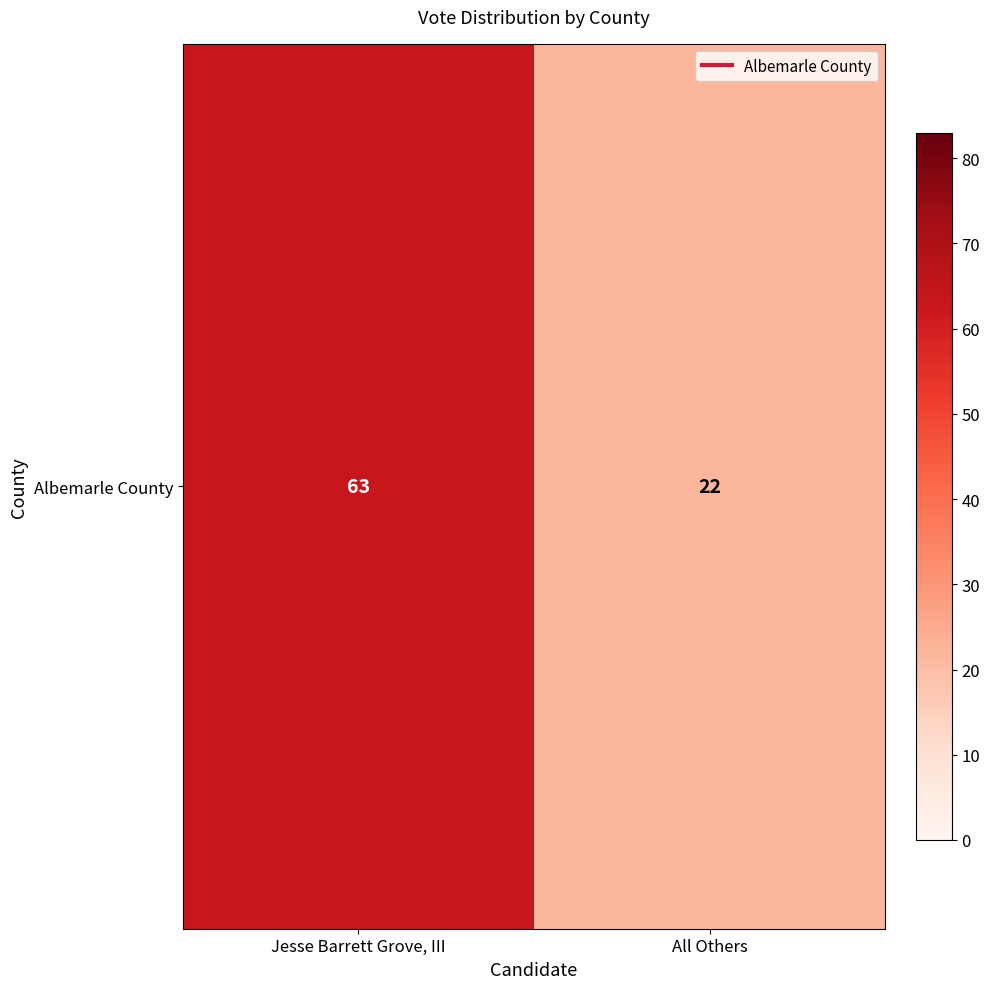

What is the change in value from Jesse Barrett Grove, III to All Others?

-41